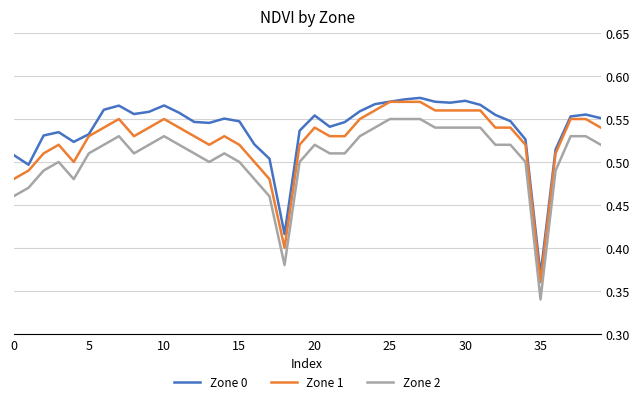

True or false: Zone 2 and Zone 1 cross at least once.

False